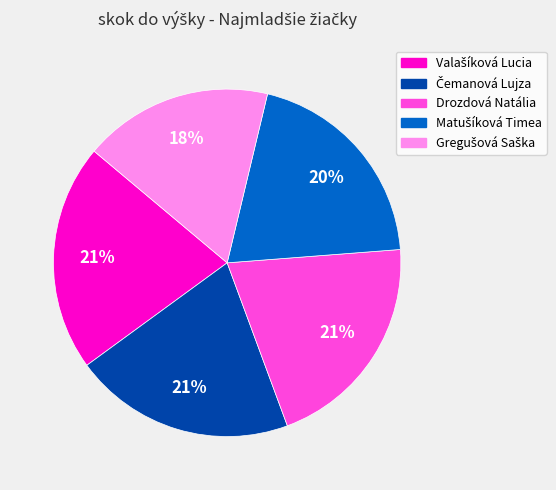

Count the number of slices in the pie.

5